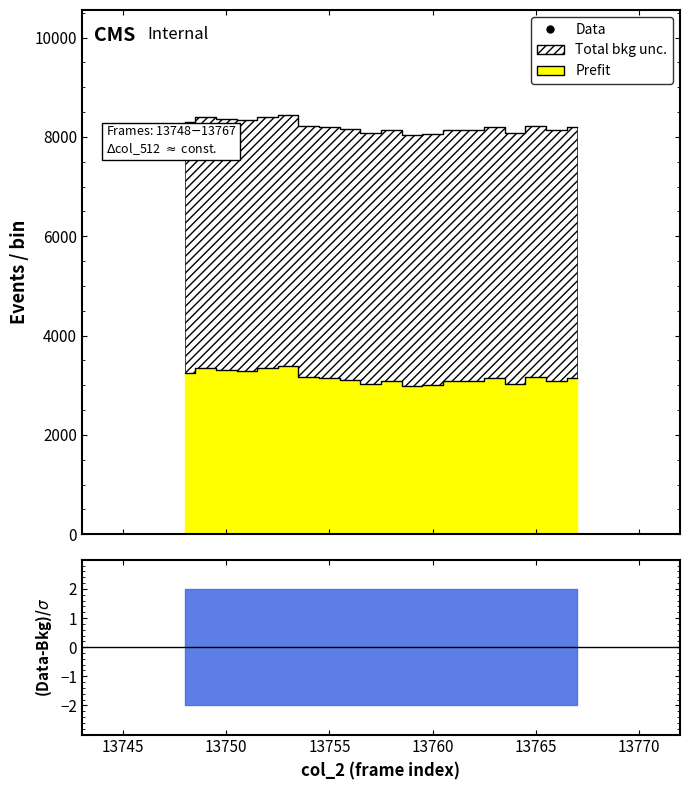

At which category is the sum across all series the highest?

13753